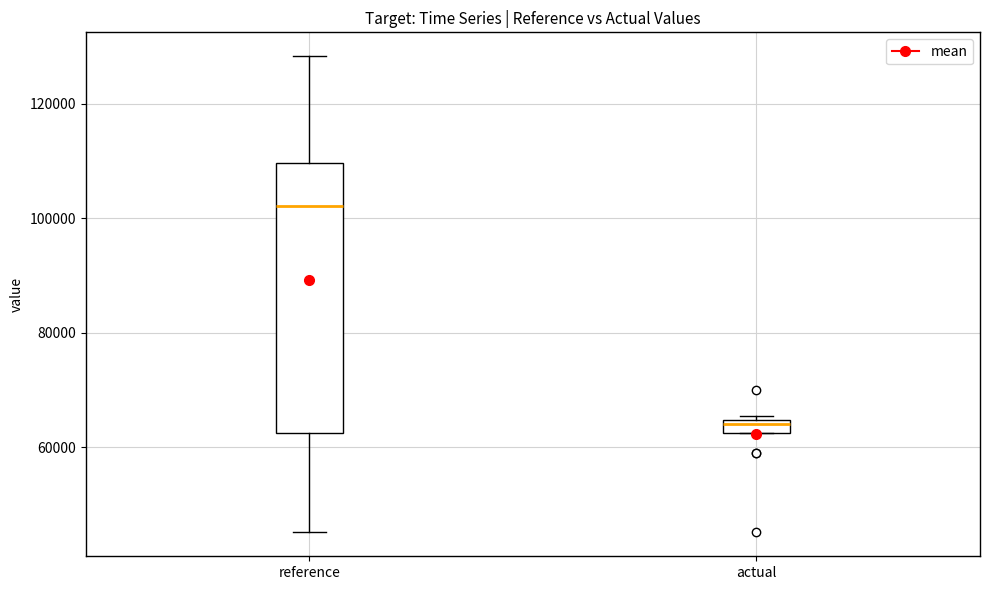

Where is the upper edge of the box for actual on the y-axis? The values are not printed on the chart, so give them approximately, as read against the axis.

64000